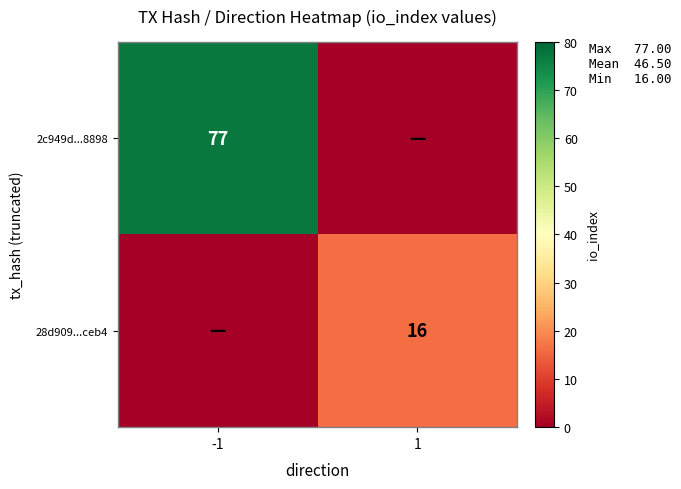

How many series are shown in this chart?

2